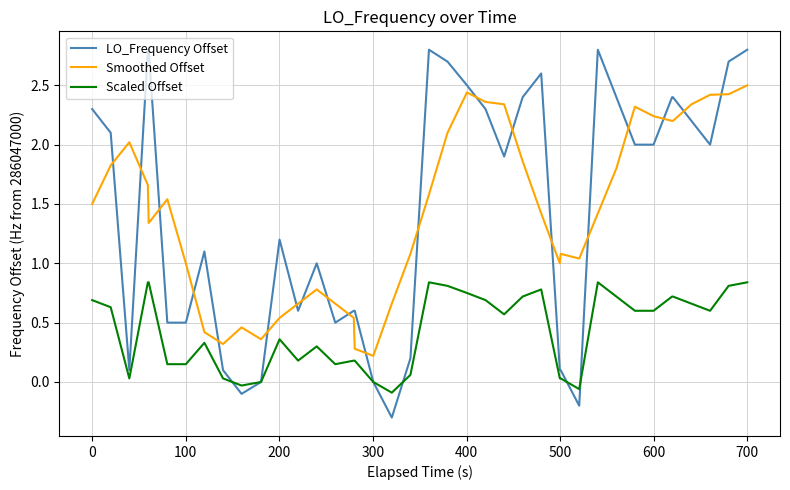

At how many categories does at least one series exceed 0?

40